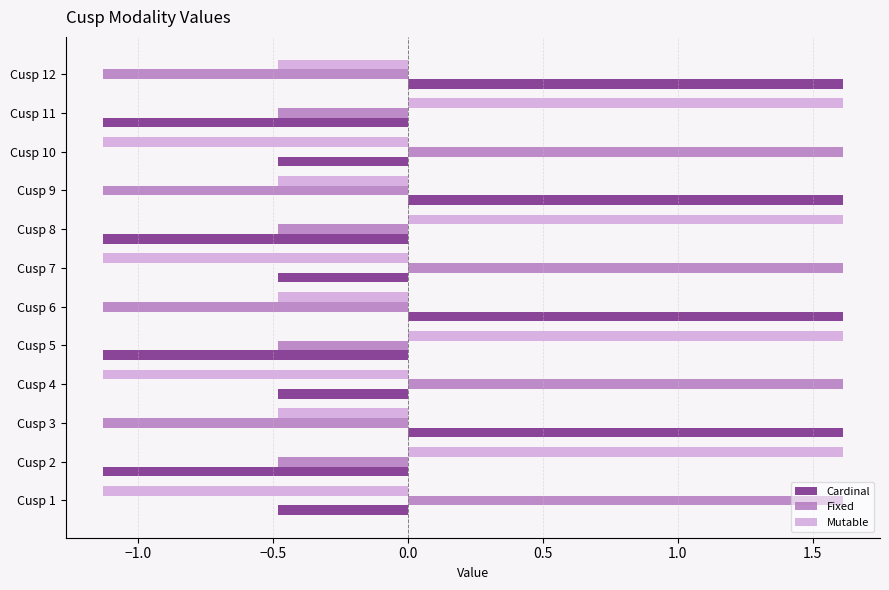

What is the difference between the maximum and second lowest values in the Cardinal series?

2.7